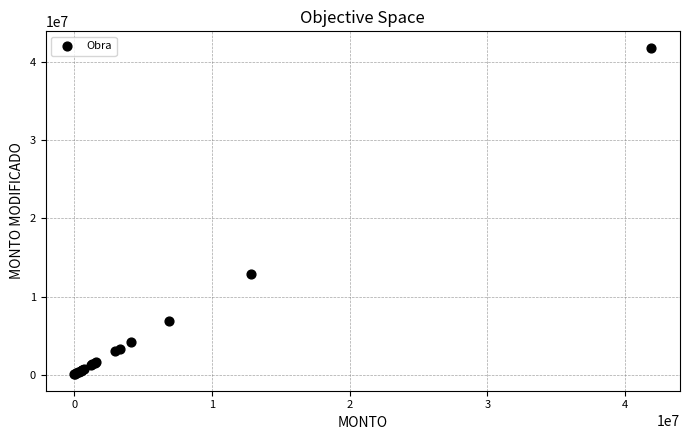

What Y value in the scatter plot is closest to 20956579?

12866519.4